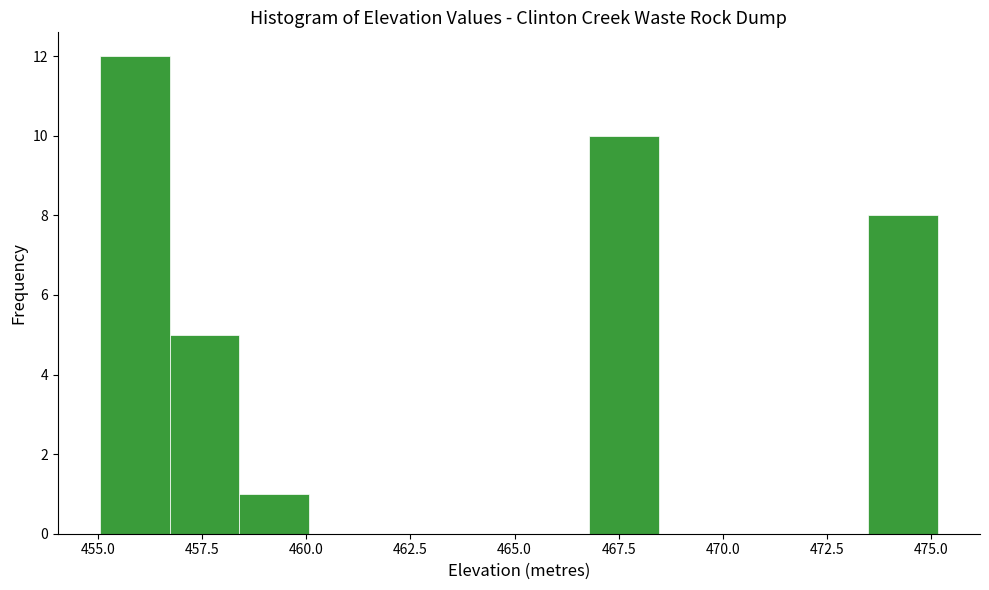

Read against the x-axis, roughly where is the centre of the tallest bar?

456.0